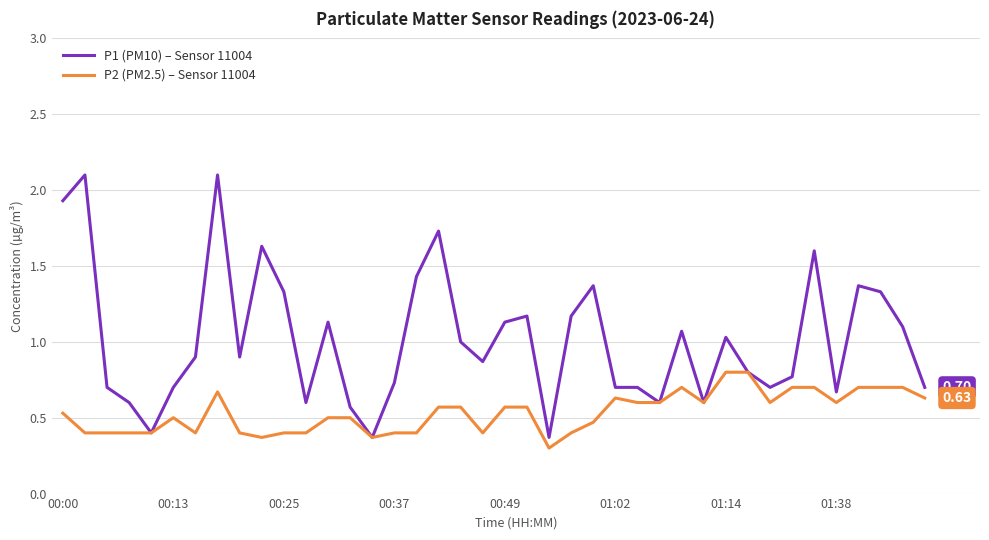

True or false: P1 (PM10) – Sensor 11004 has more than 1 points higher than both neighbors.

True